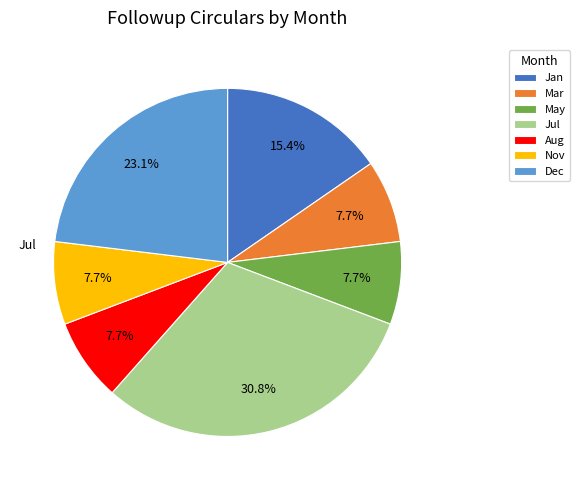

Is Jan the majority of the pie?

No